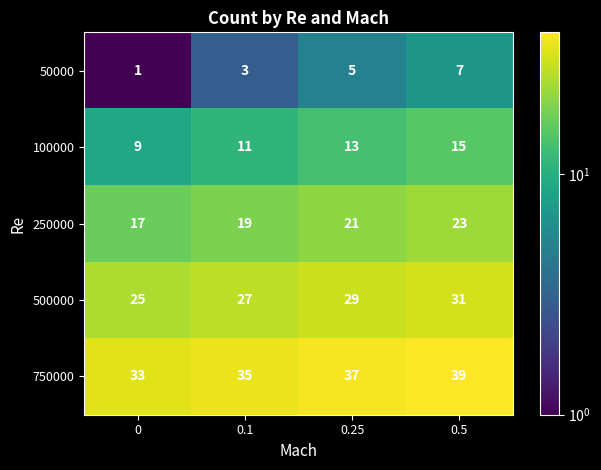

What is the difference between the maximum and minimum values in the 750000 series?

6